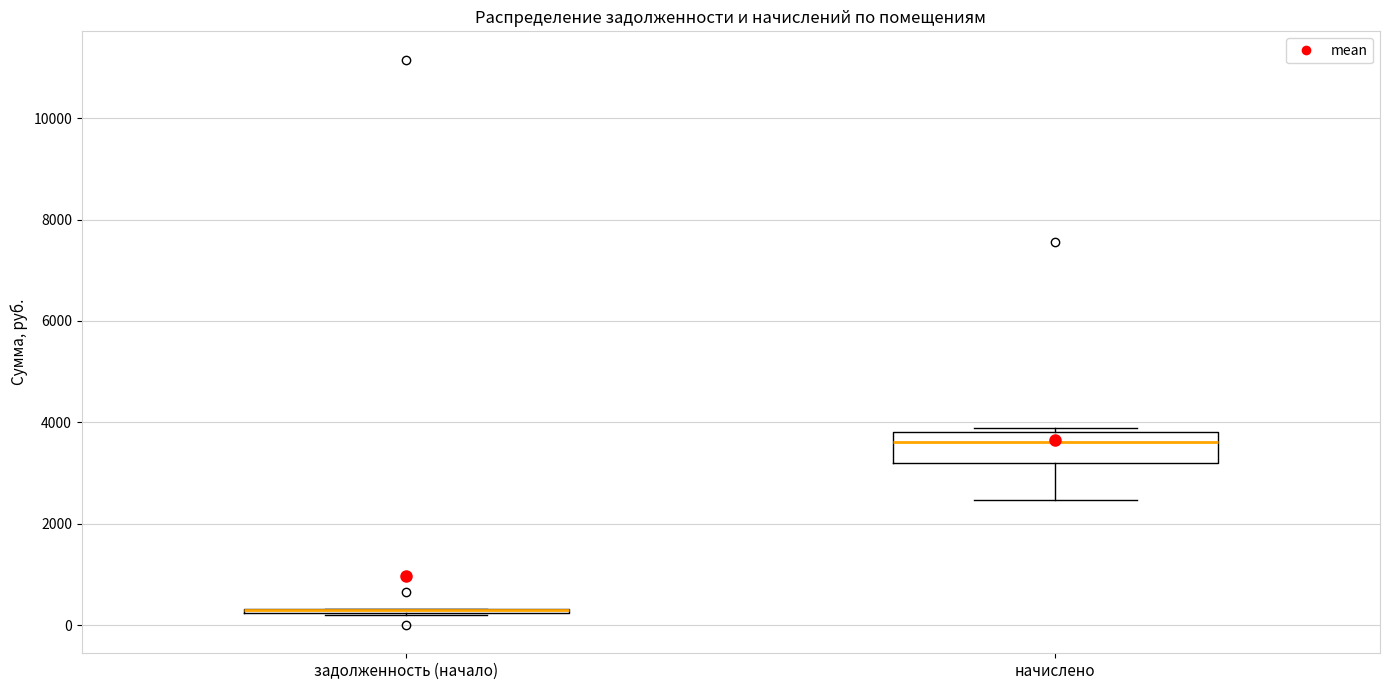

Which box is the tallest, from its lower edge to its upper edge?

начислено